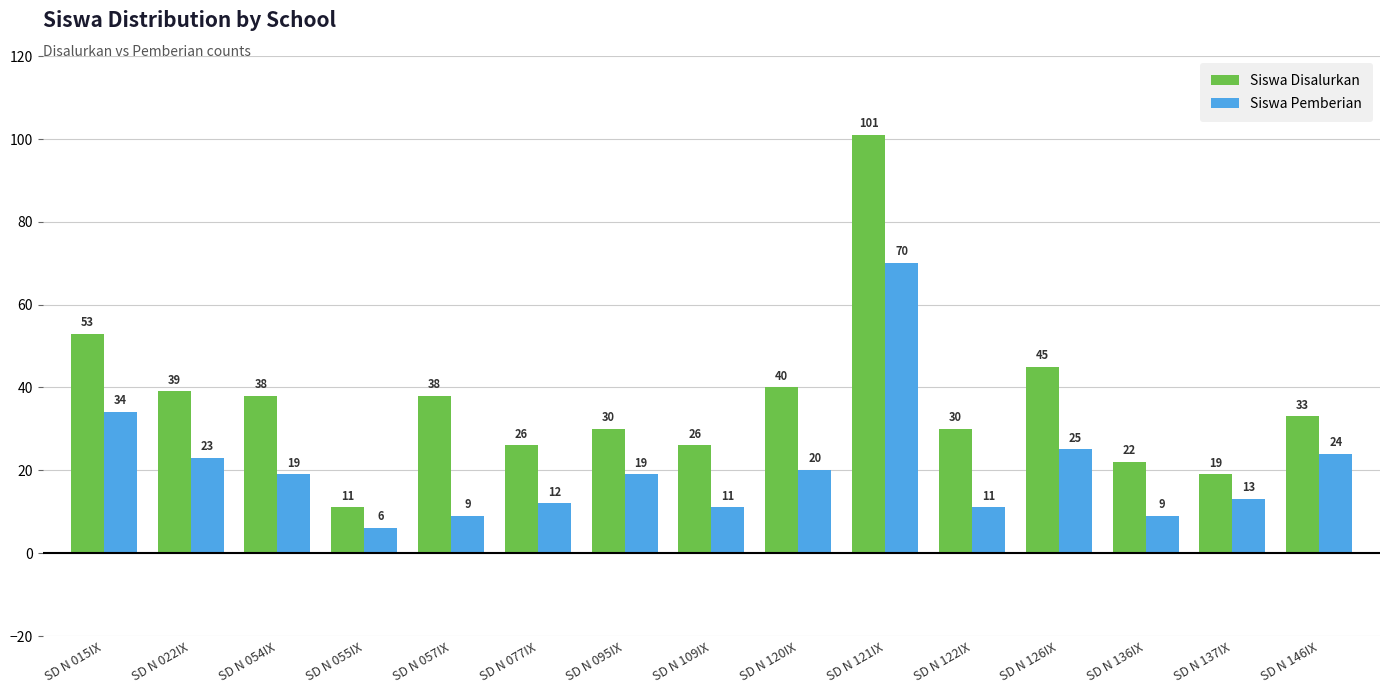

True or false: Siswa Pemberian has a value of 91 at SD N 121IX.

False